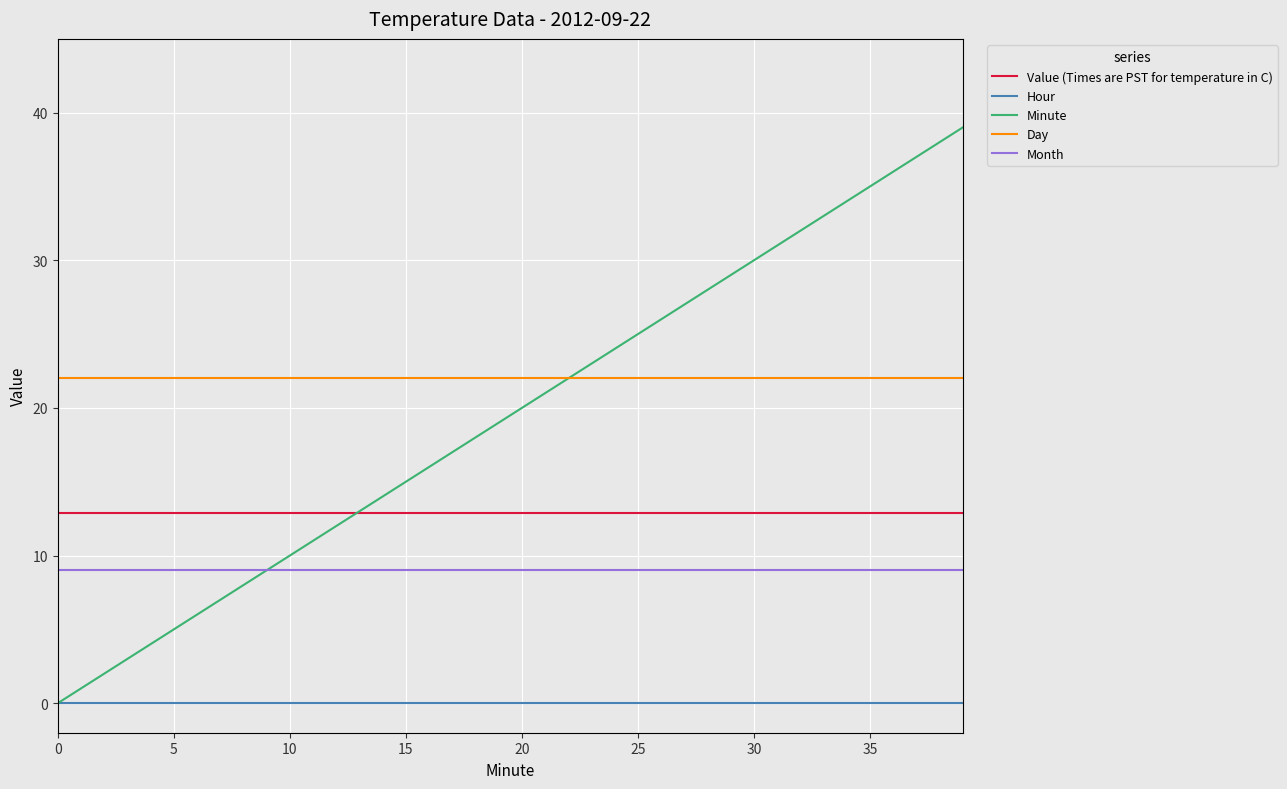

List the series in order of their peak value, lowest first.

Hour, Month, Value (Times are PST for temperature in C), Day, Minute